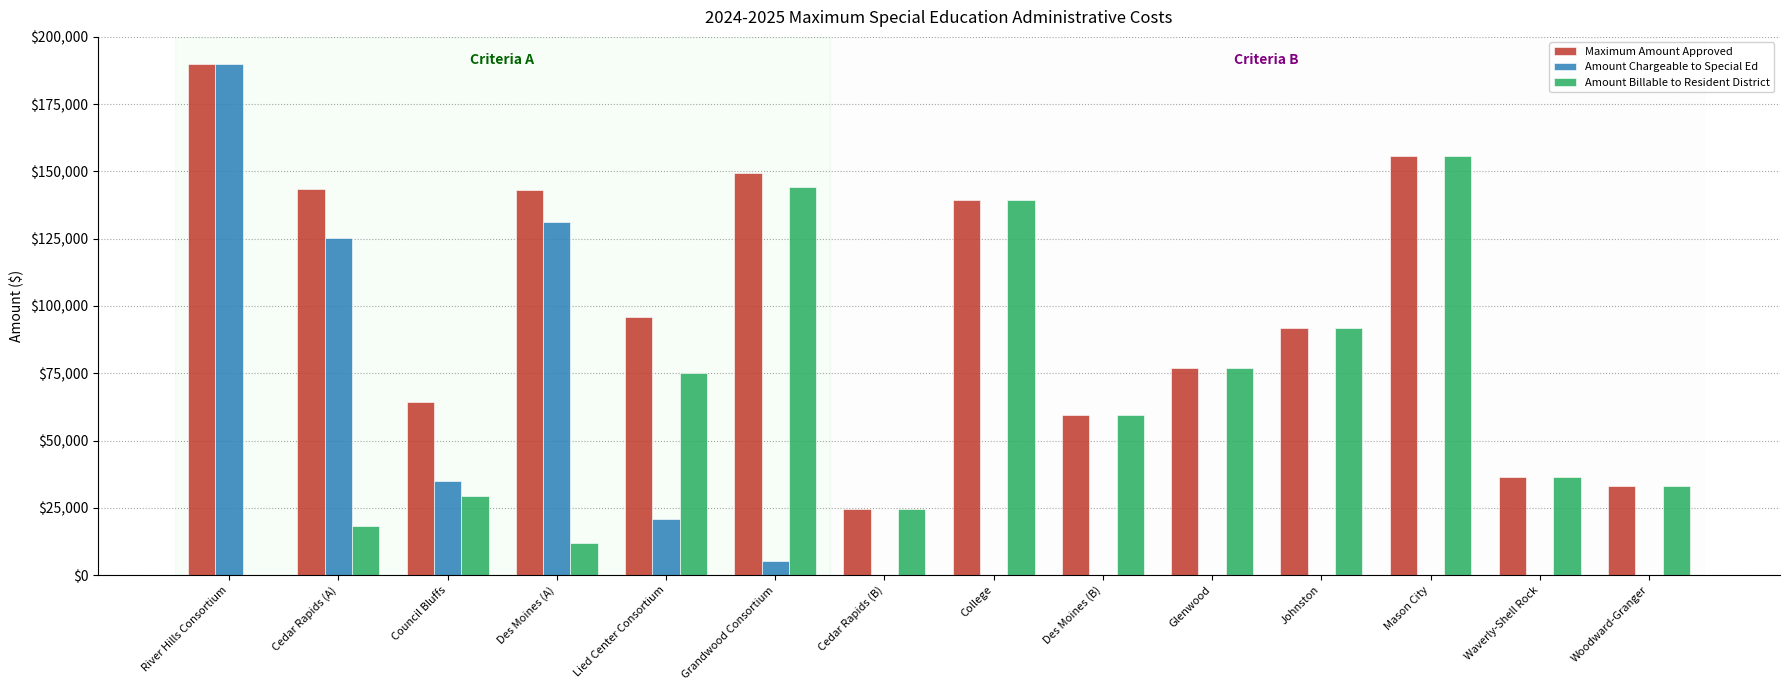

What is the sum of the Amount Billable to Resident District values at College and Johnston?

230984.4